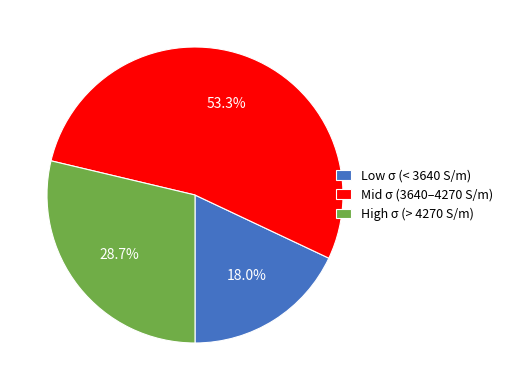

Rank the categories by value from lowest to highest.

Low σ (< 3640 S/m), High σ (> 4270 S/m), Mid σ (3640–4270 S/m)